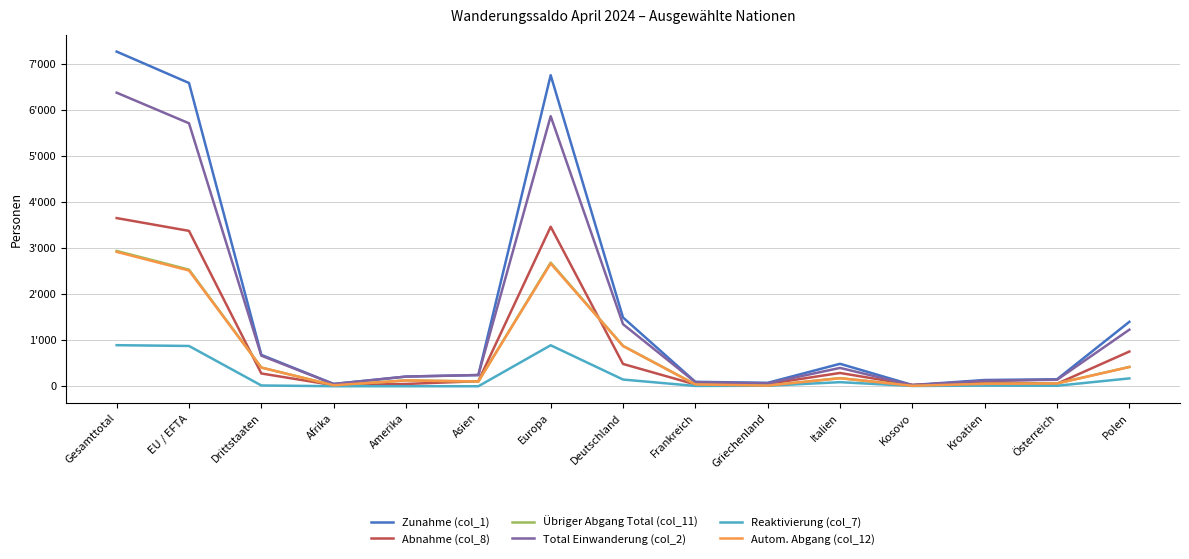

How many values in the Übriger Abgang Total (col_11) series are below 127?

7